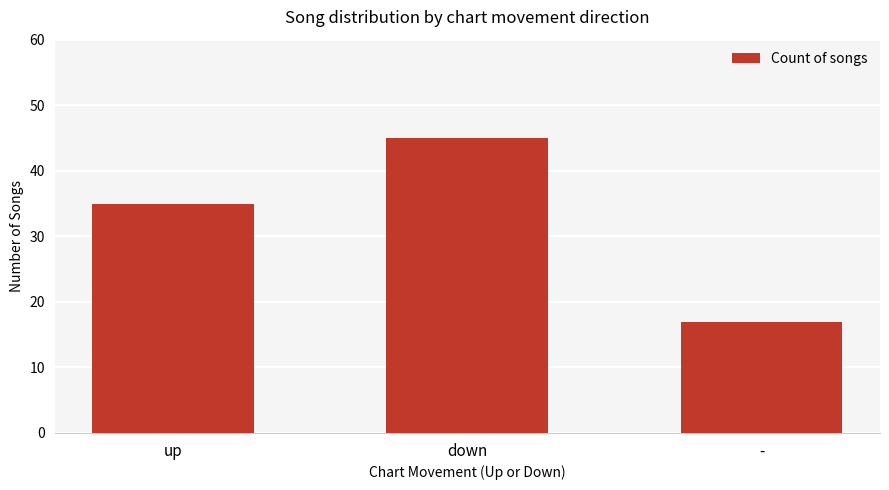

List the labels in order of value, smallest first.

-, up, down